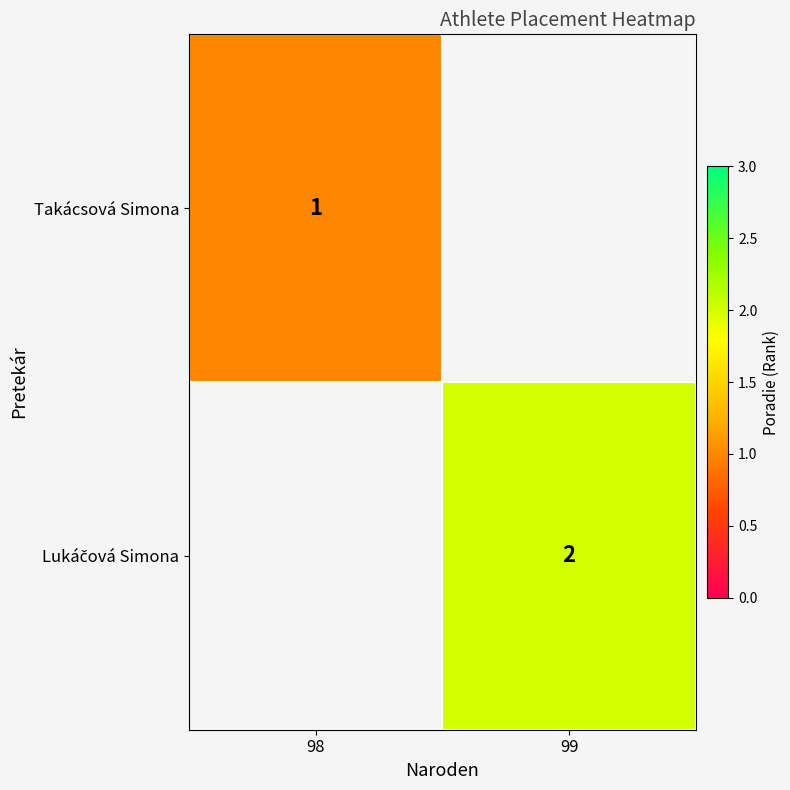

The Takácsová Simona series shows 1 at 98. True or false?

True